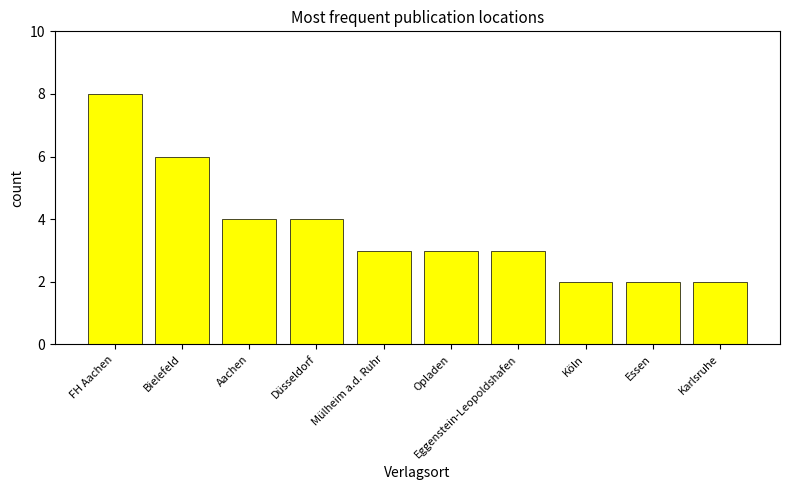

How many series are shown in this chart?

1